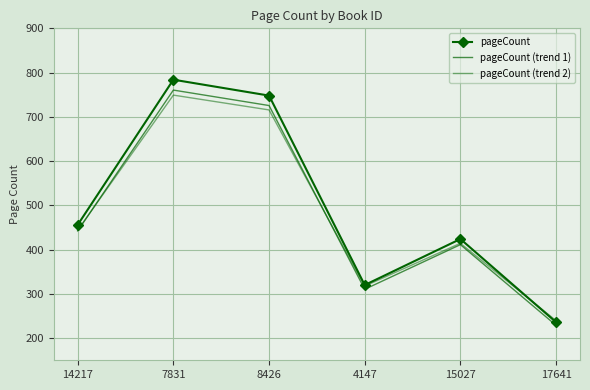

How many lines are shown in the chart?

3